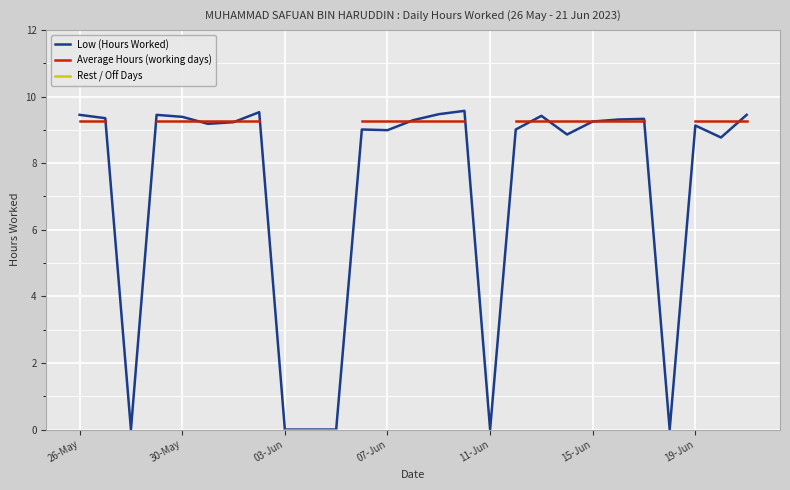

True or false: Average Hours (working days) and Rest / Off Days intersect in this chart.

False